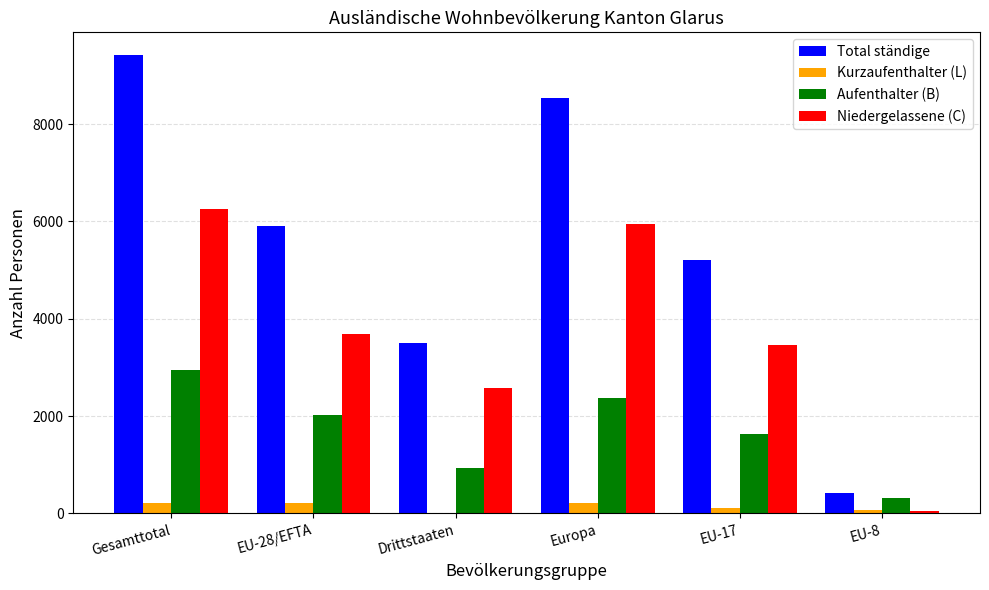

Which series has the largest total across all categories?

Total ständige